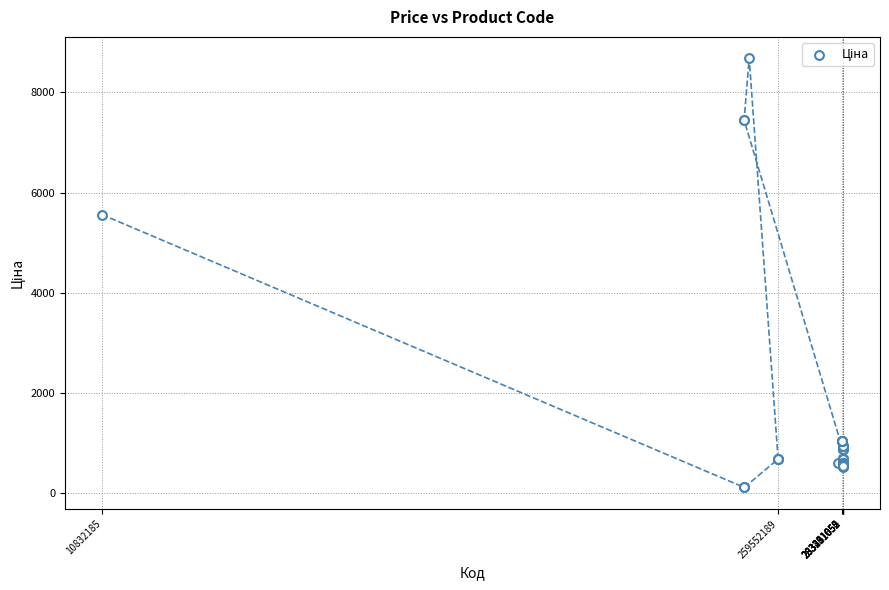

What Y value in the scatter plot is closest to 4395?

5560.3